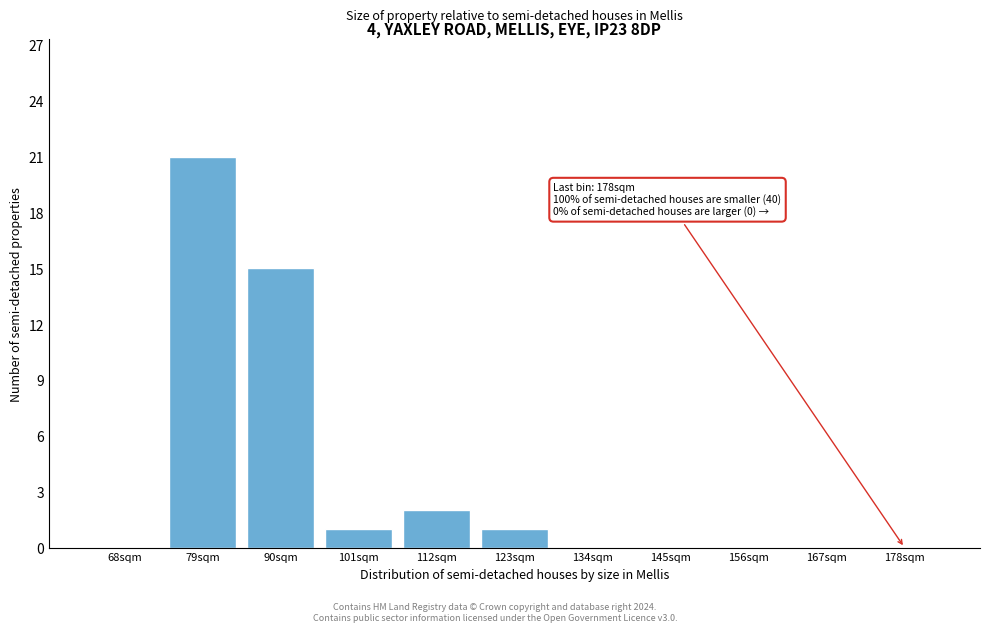

Reading left to right, extract all data points from this chart.

68sqm=0	79sqm=21	90sqm=15	101sqm=1	112sqm=2	123sqm=1	134sqm=0	145sqm=0	156sqm=0	167sqm=0	178sqm=0